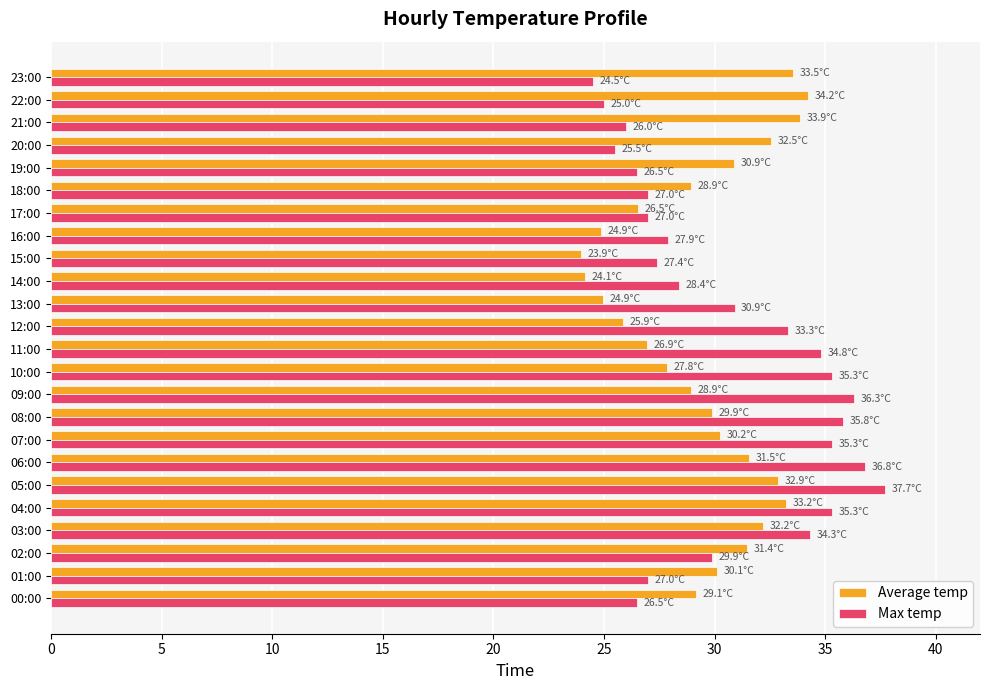

At how many categories does at least one series exceed 33?

13